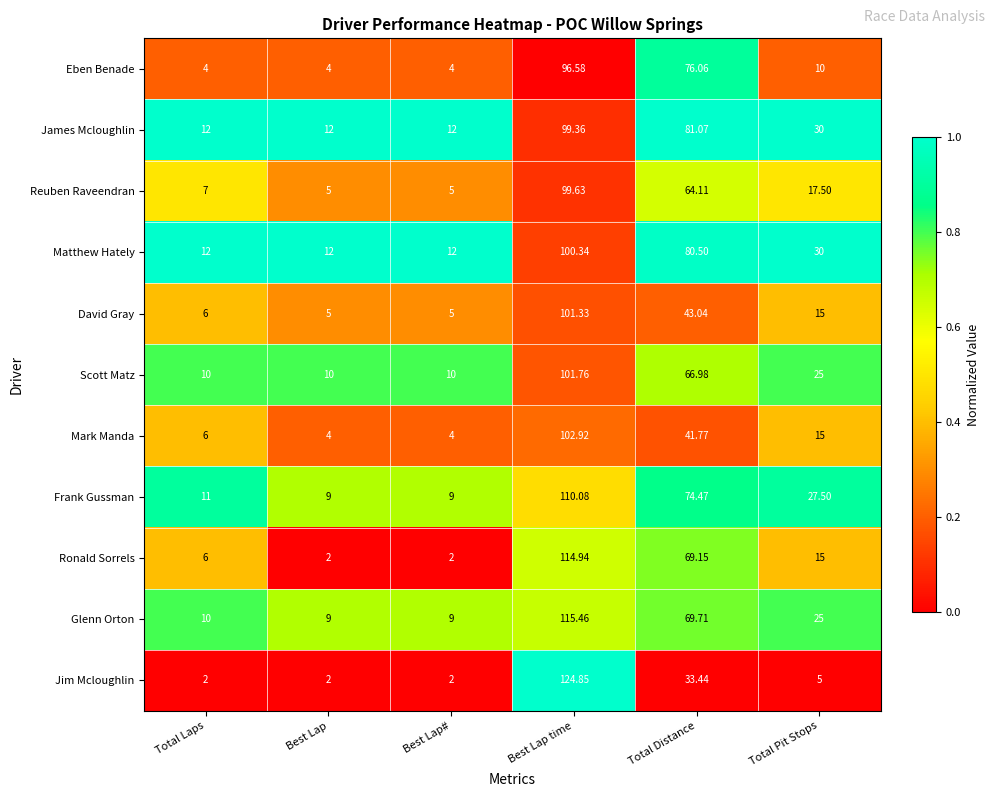

Which series changed the most between Total Laps and Best Lap?

Ronald Sorrels